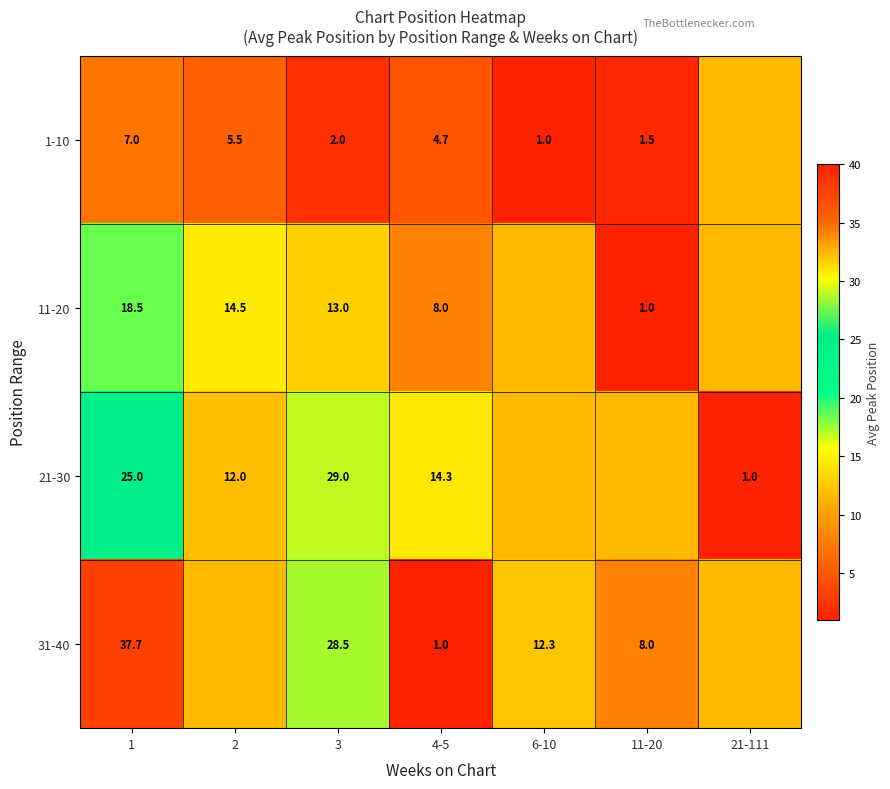

Rank the categories by 11-20 value from highest to lowest.

1, 2, 3, 6-10, 21-111, 4-5, 11-20